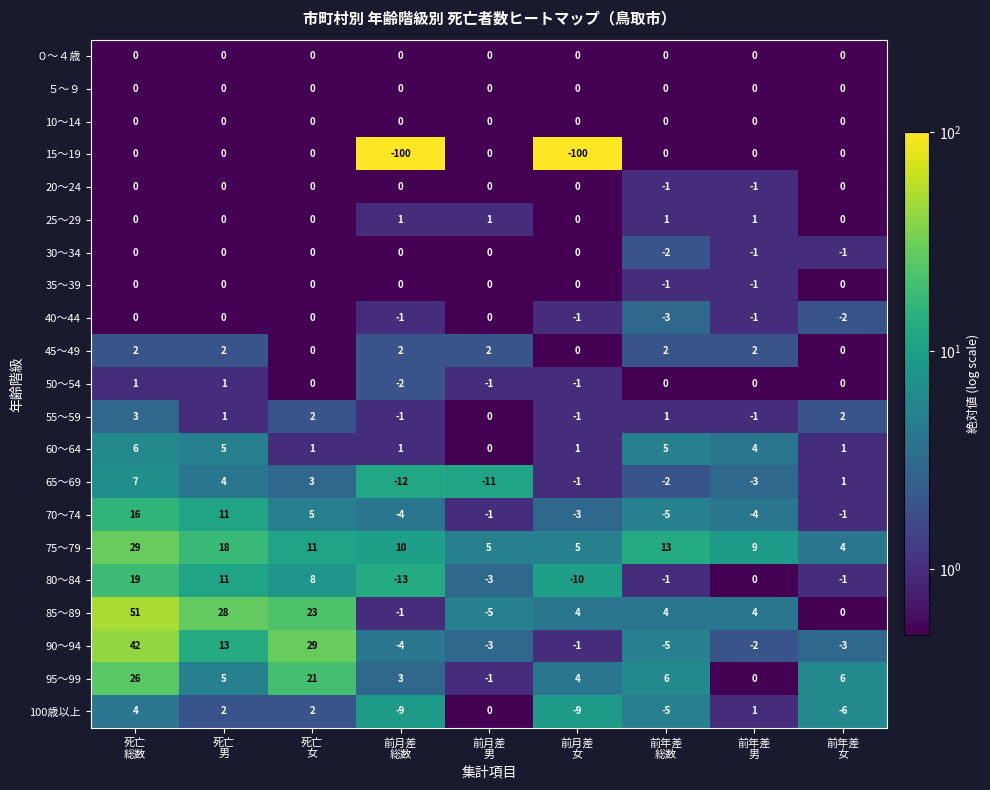

How many negative values does the 30～34 series have?

3